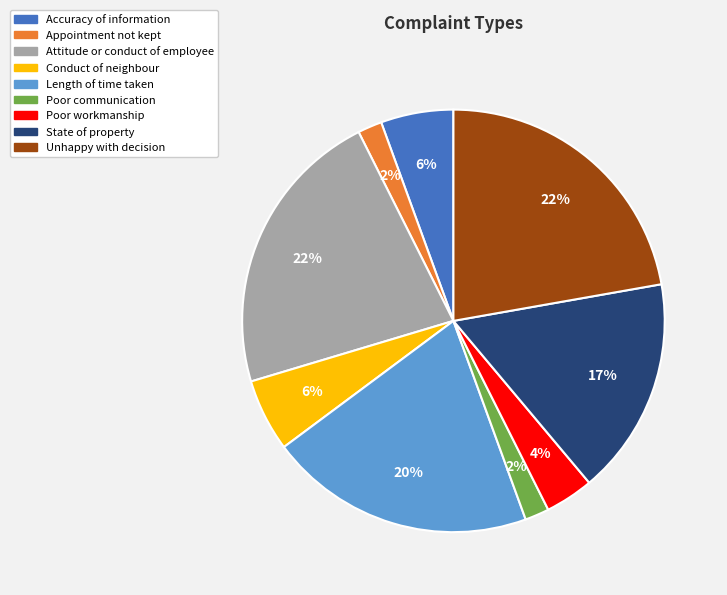

Is it true that Appointment not kept is 2% of the pie?

True